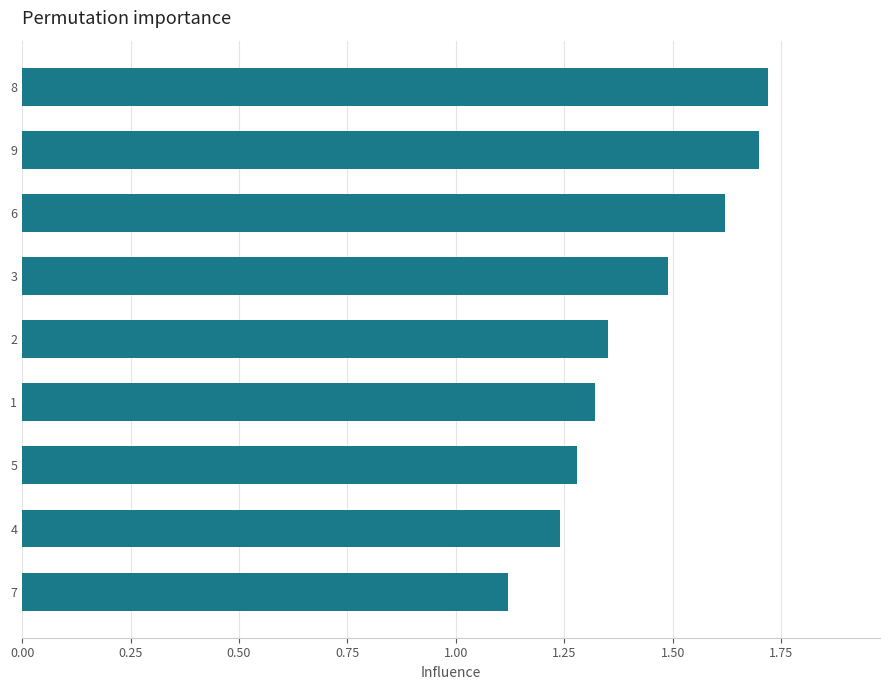

Rank the categories by value from highest to lowest.

8, 9, 6, 3, 2, 1, 5, 4, 7